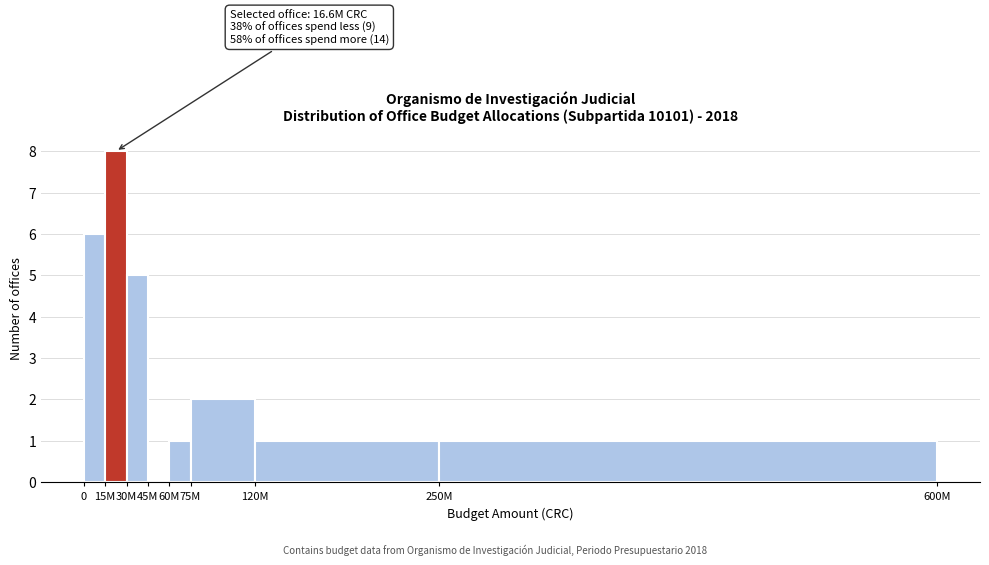

Reading right to left, transcribe all the data shown in this chart.

250M=1	120M=1	75M=2	60M=1	45M=0	30M=5	15M=8	0=6